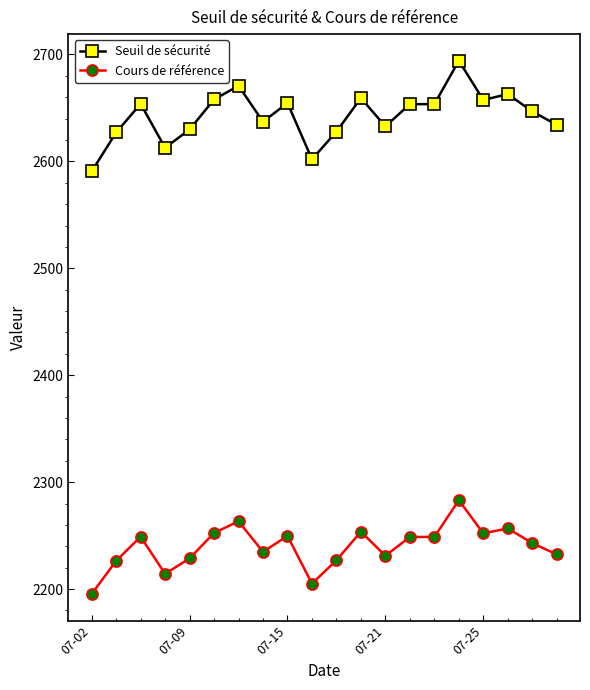

How many lines are shown in the chart?

2